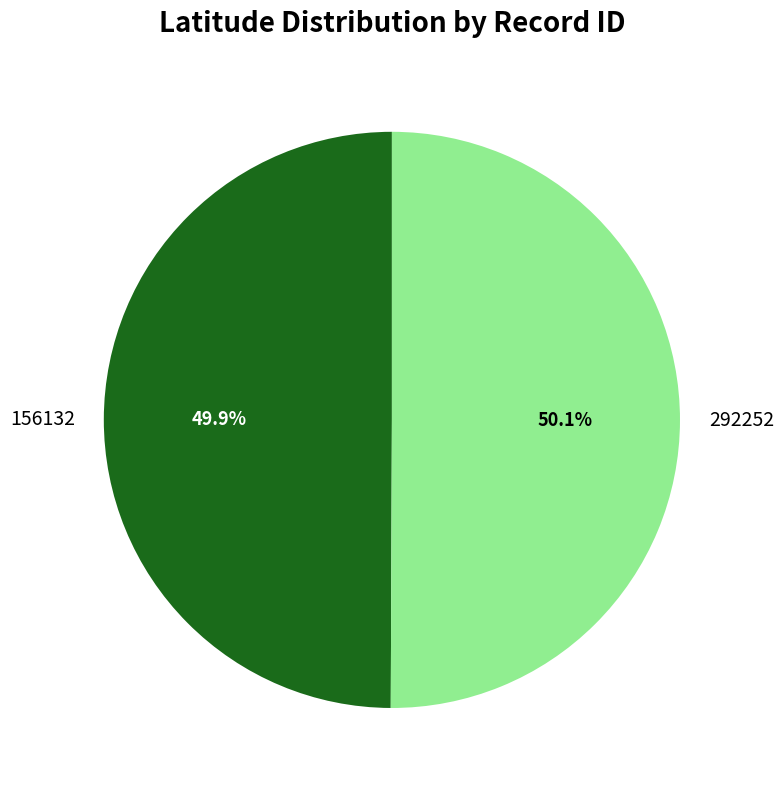

What is the ratio of the value at 156132 to the value at 292252?

1.0